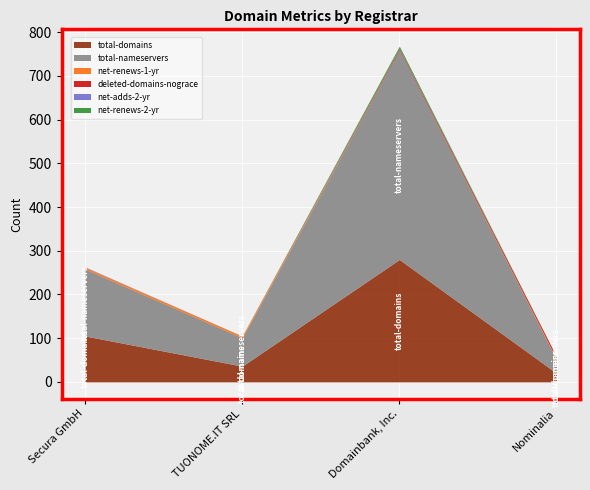

True or false: deleted-domains-nograce has a value of 8 at Nominalia.

False